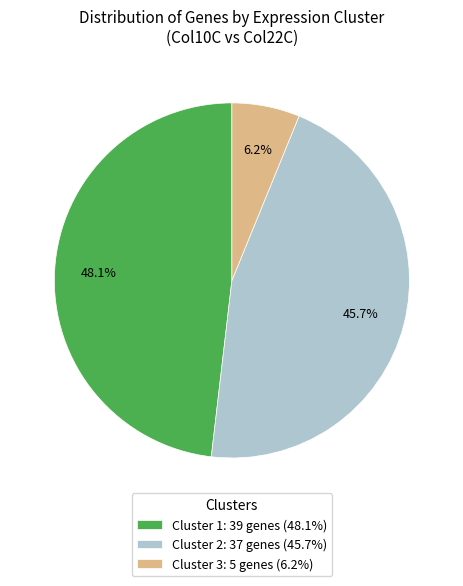

Does Cluster 1 account for over 50% of the chart?

No